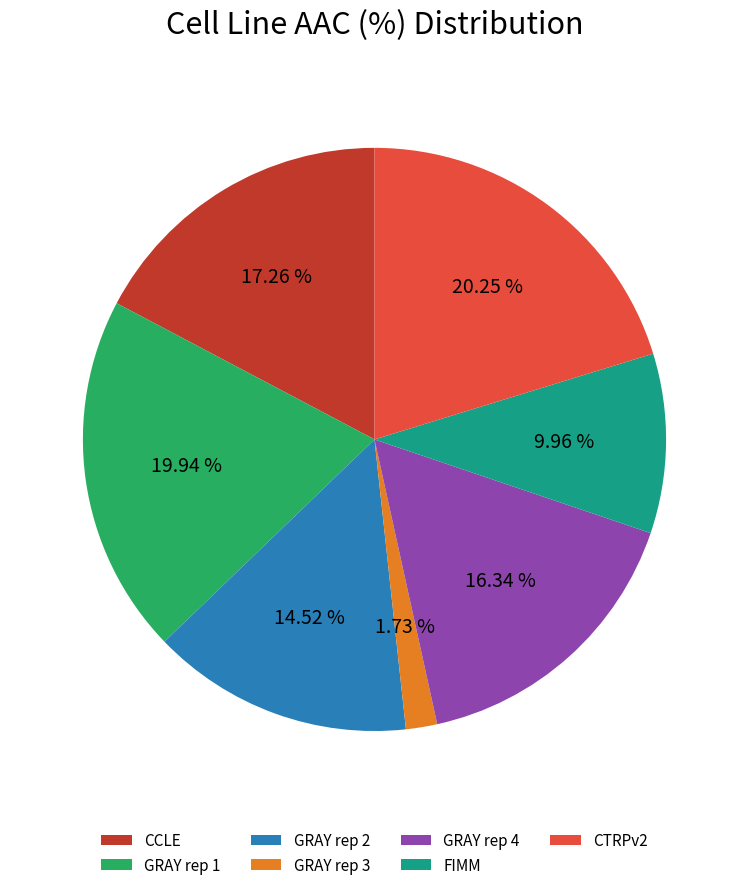

Is there any slice that represents more than half of the pie?

No